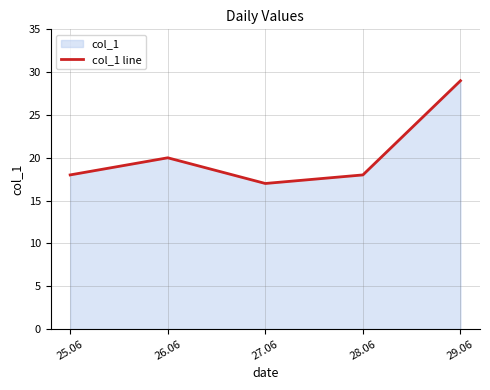

What position from the left is 27.06?

3